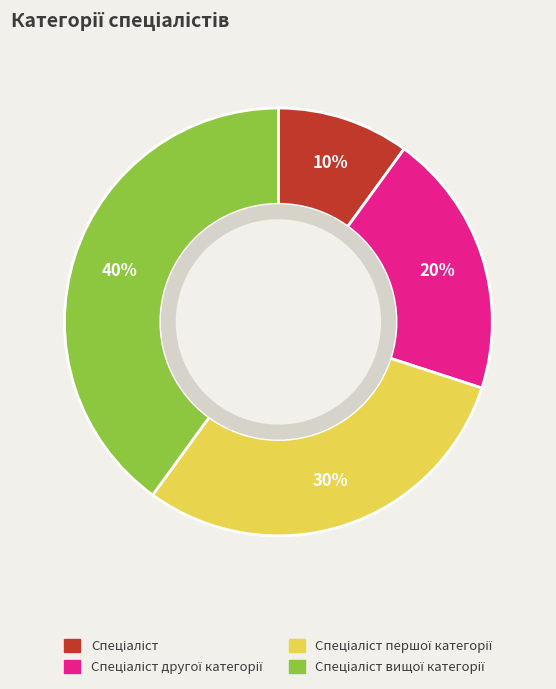

To the nearest percent, what is the average slice percentage?

25%